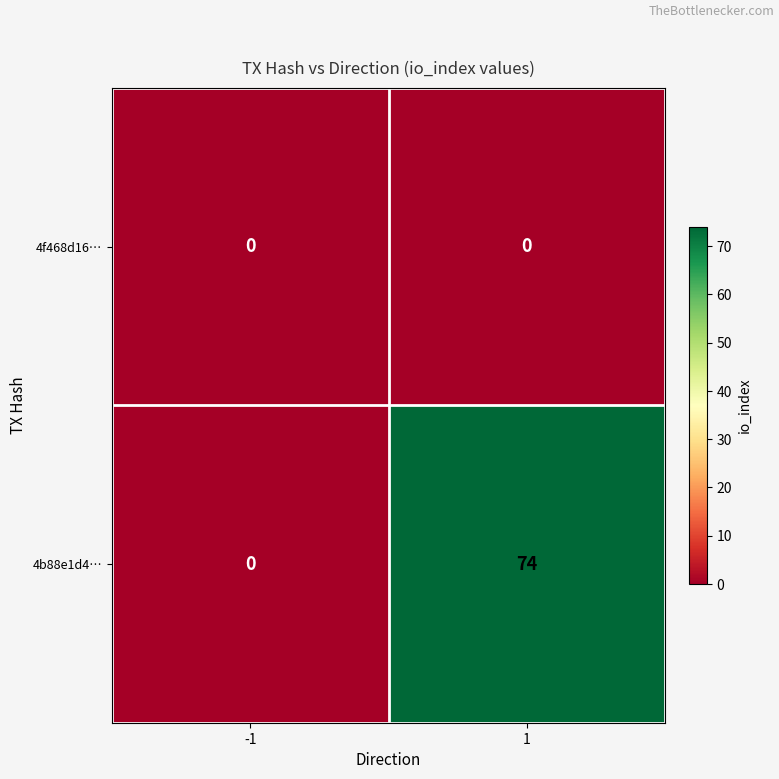

List the series in order of their overall mean, lowest first.

4f468d16…, 4b88e1d4…